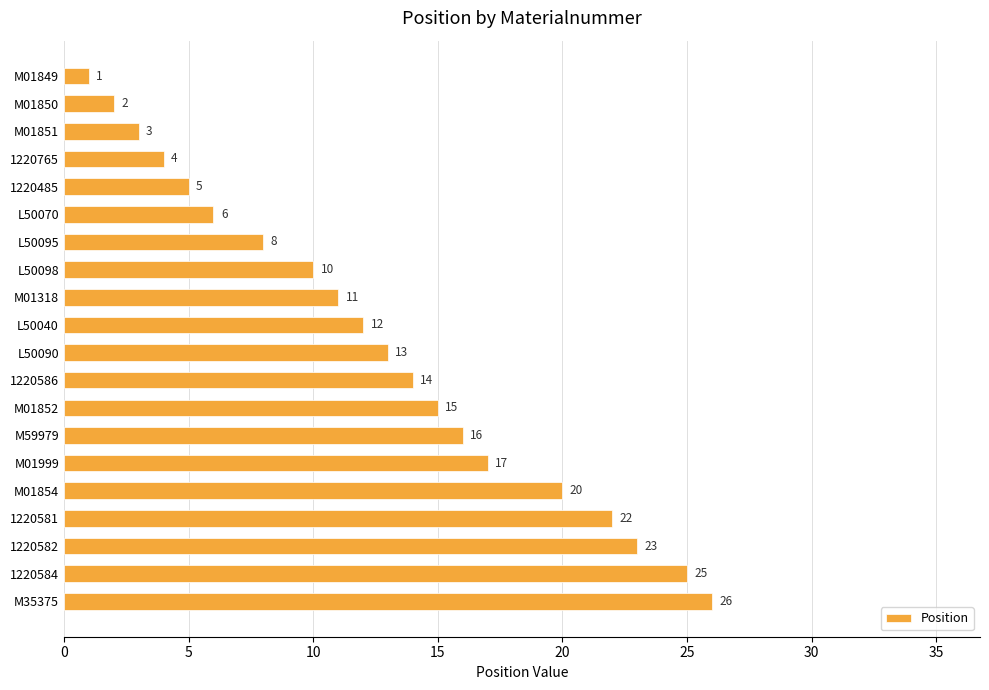

What is the label of the 13th bar from the top?

M01852